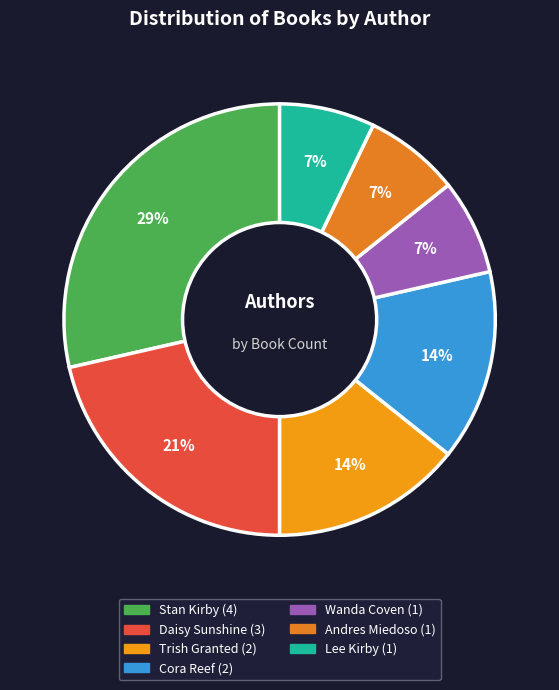

How many slices are in this pie chart?

7